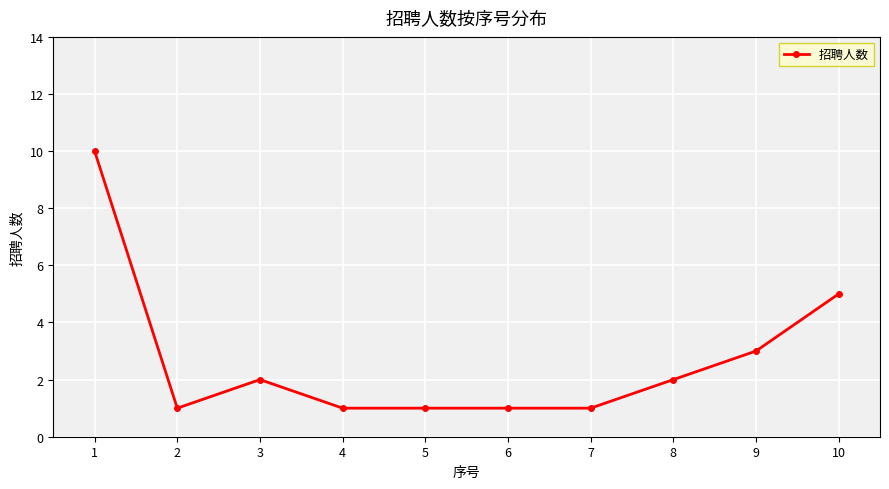

What is the value of the 1st point from the left?

10